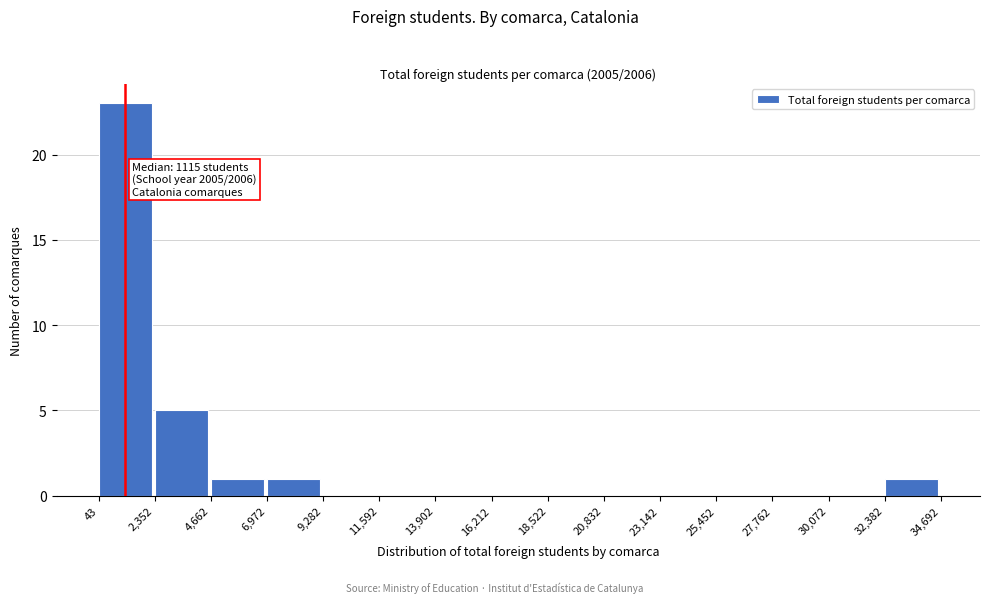

Over which range of the x-axis is the bar tallest?

43 to 2,352